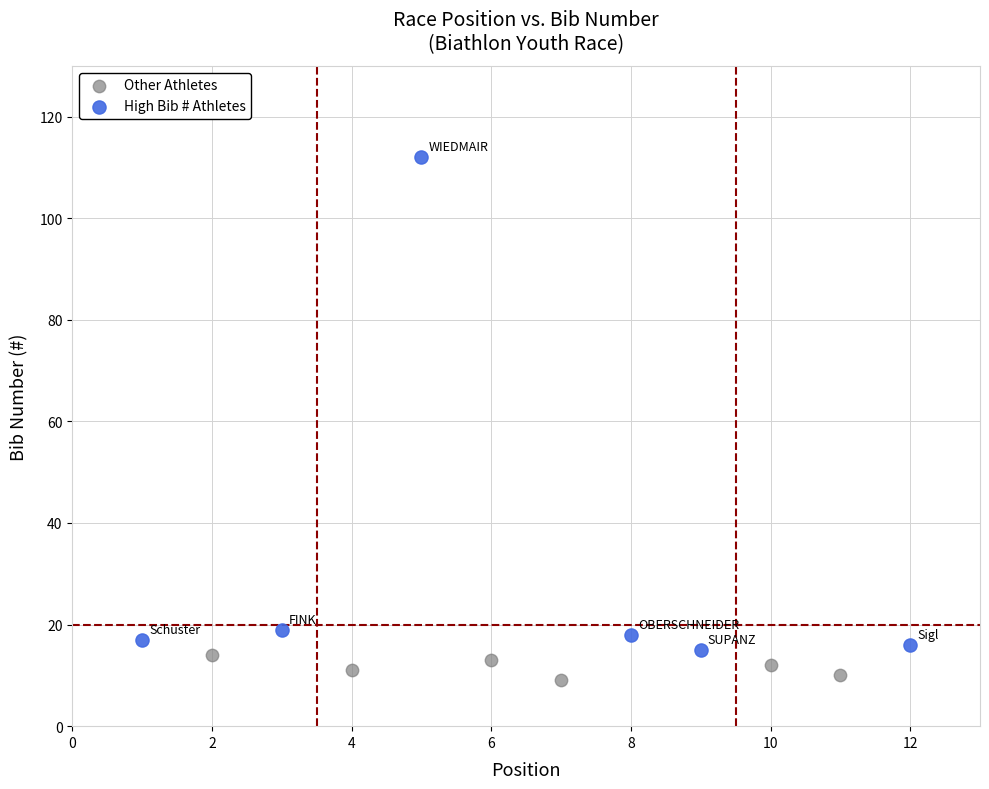

Which series reaches the minimum Y coordinate?

Other Athletes